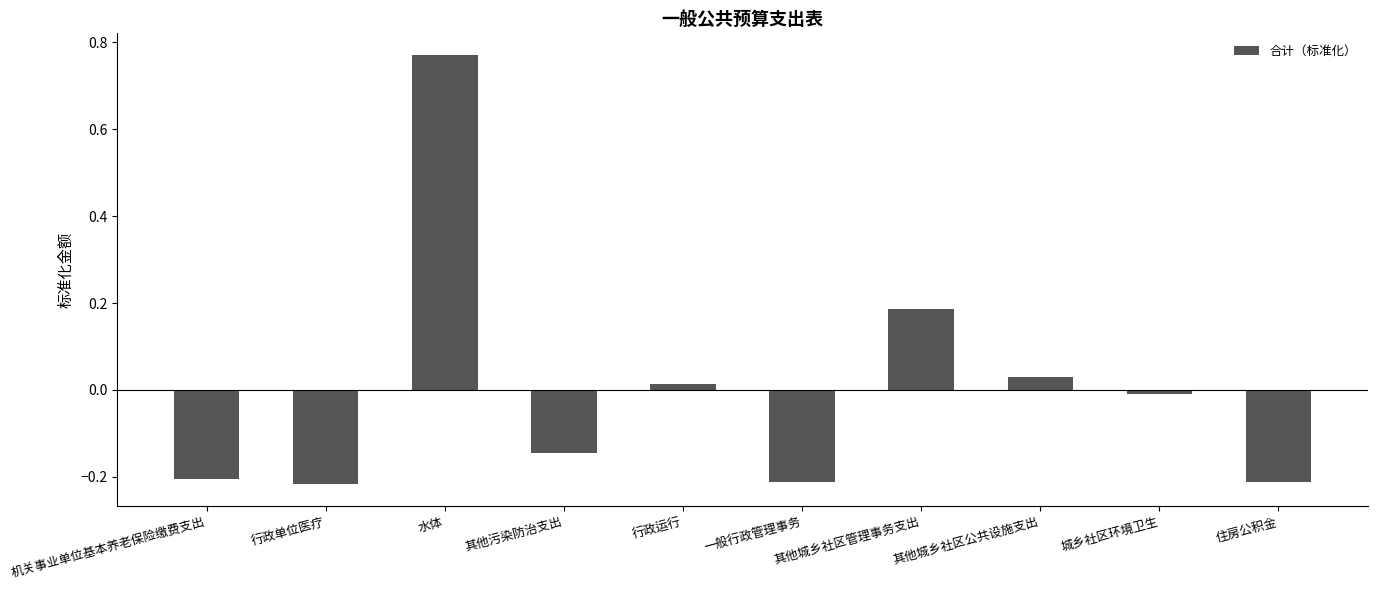

What is the label of the 3rd bar from the left?

水体